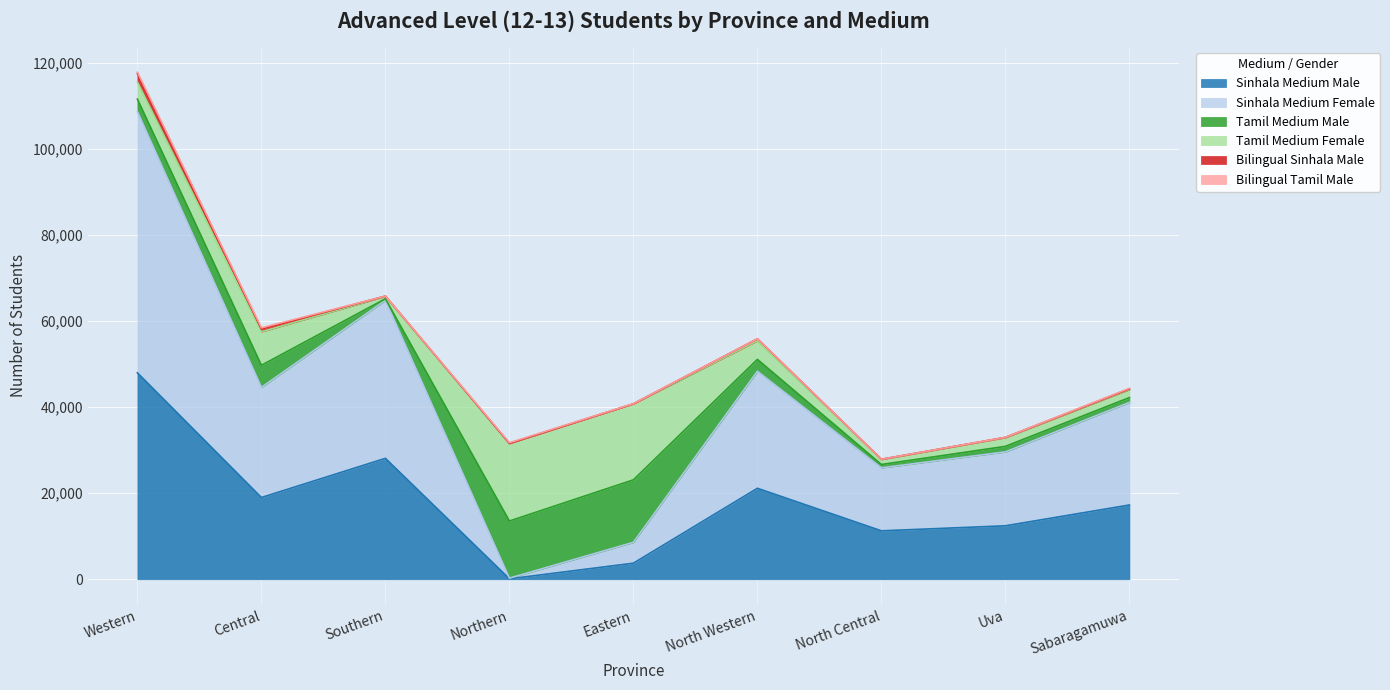

The value of Bilingual Sinhala Male at North Western is 453. True or false?

True